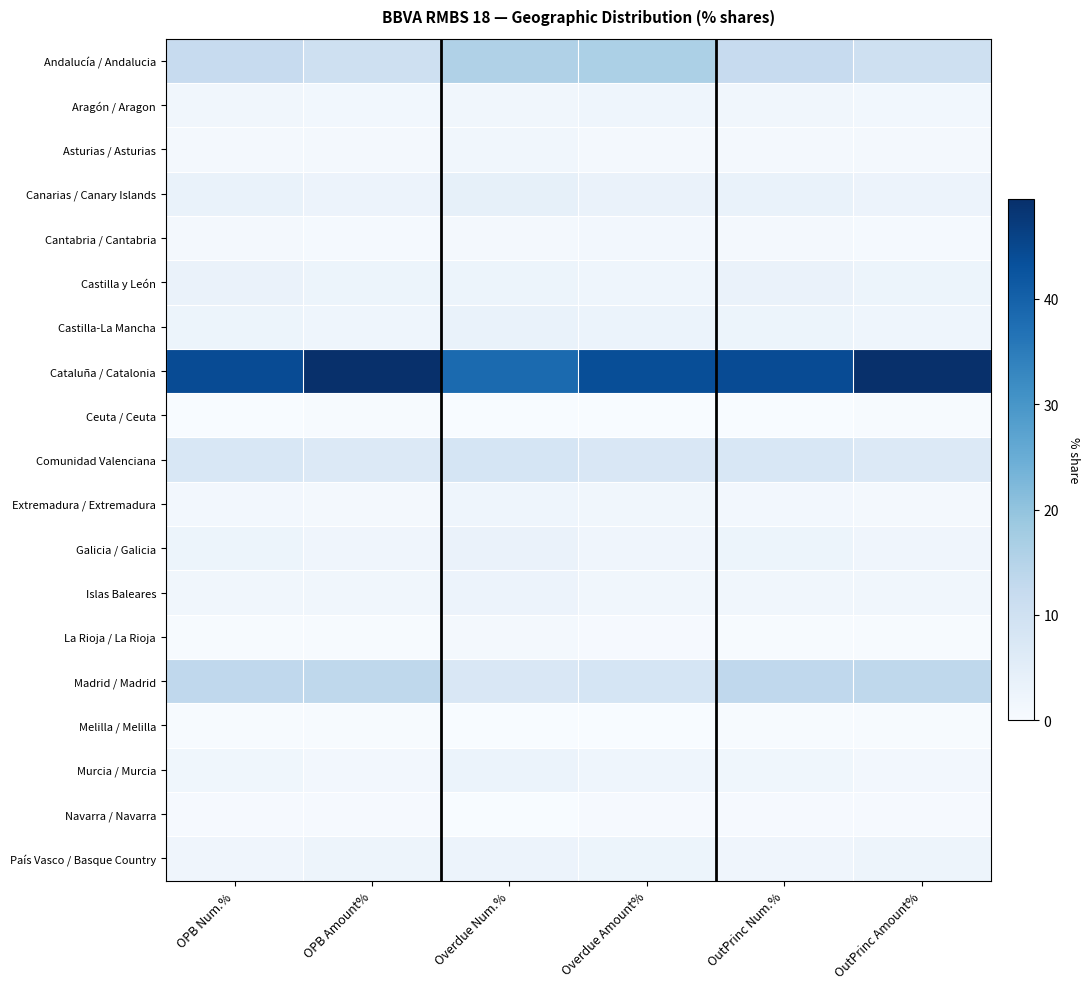

True or false: Andalucía / Andalucia has a value of 16.3 at Overdue Amount%.

True